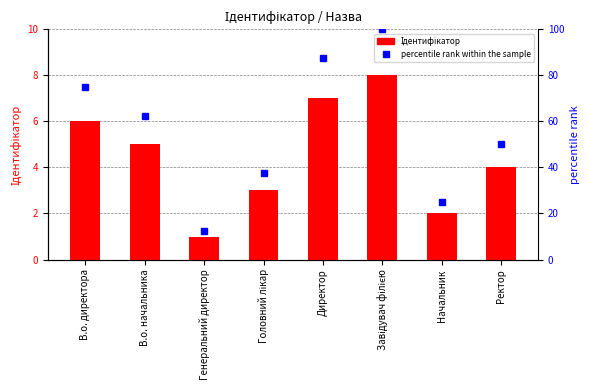

How many data points in Ідентифікатор are above 5?

3